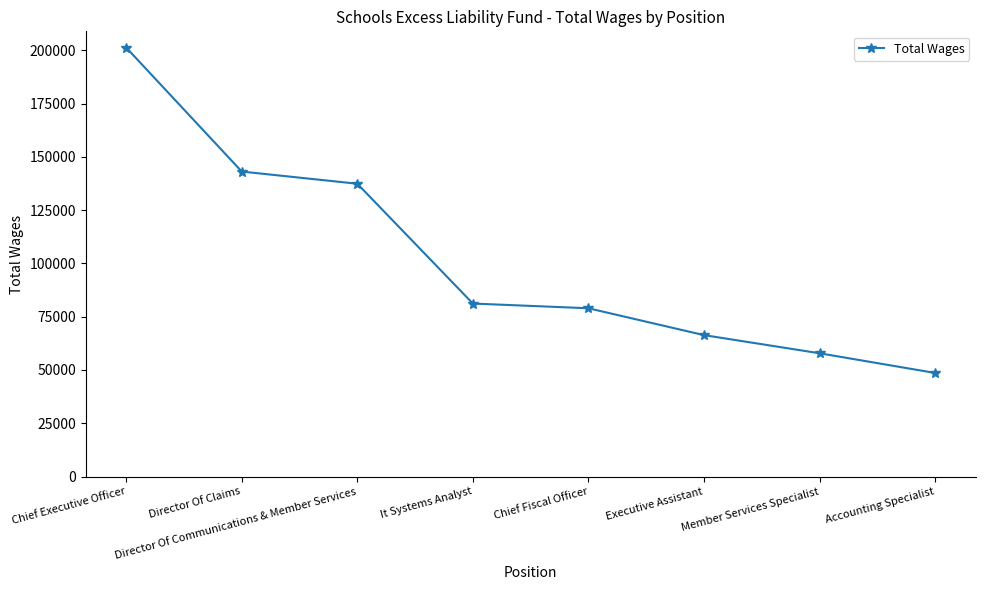

What is the difference between the maximum and minimum values?

152653